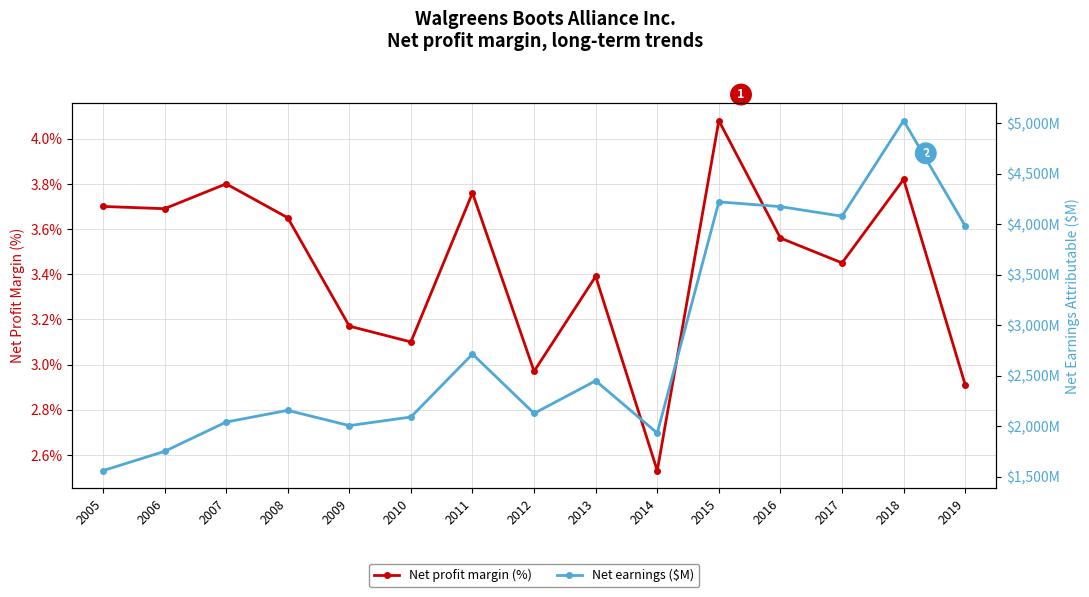

What is the value of the Net earnings ($M) point at the 2nd from the left?

1751.0